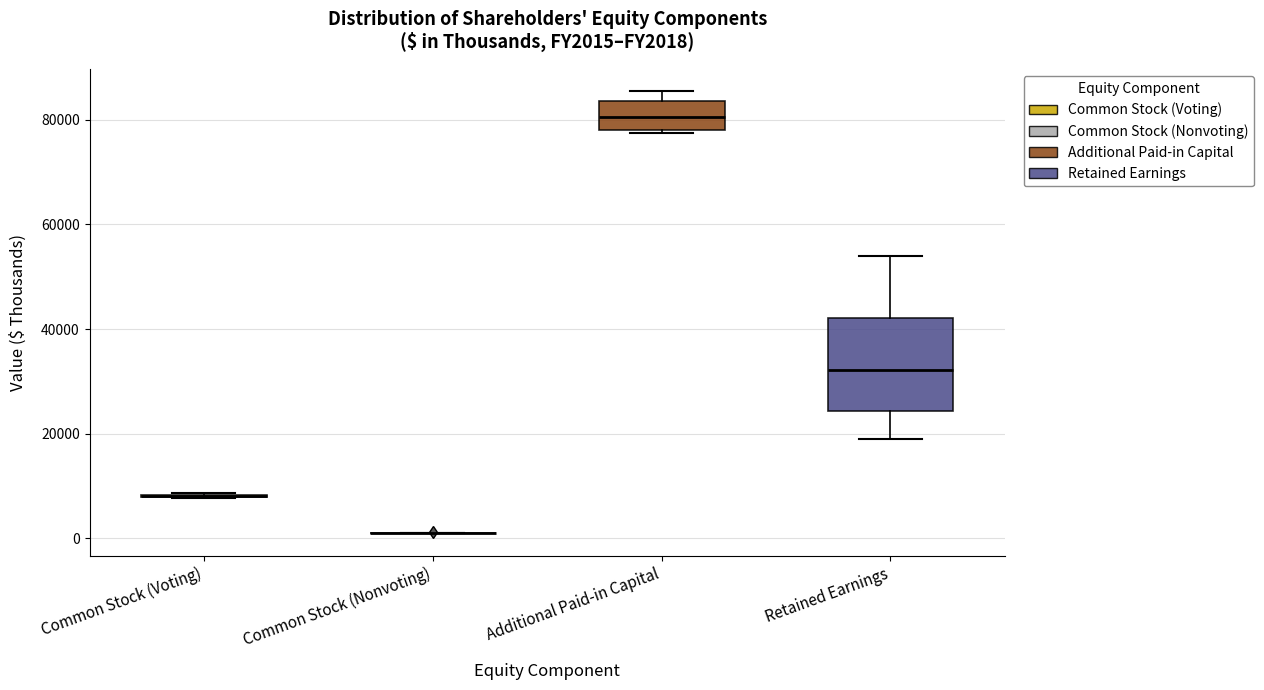

Reading left to right, transcribe this box plot: for each box, give where its median line is, the range the box spans, and where its two whiskers end, as read against the y-axis. The values are not printed on the chart, so give them approximately, as read against the axis.

Common Stock (Voting): box collapsed to a line at 8000, whiskers 8000 to 8000
Common Stock (Nonvoting): box collapsed to a line at 2000, whiskers 0 to 2000
Additional Paid-in Capital: median 80000, box 78000 to 84000, whiskers 78000 (just below the box's lower edge) to 86000
Retained Earnings: median 32000, box 24000 to 42000, whiskers 18000 to 54000